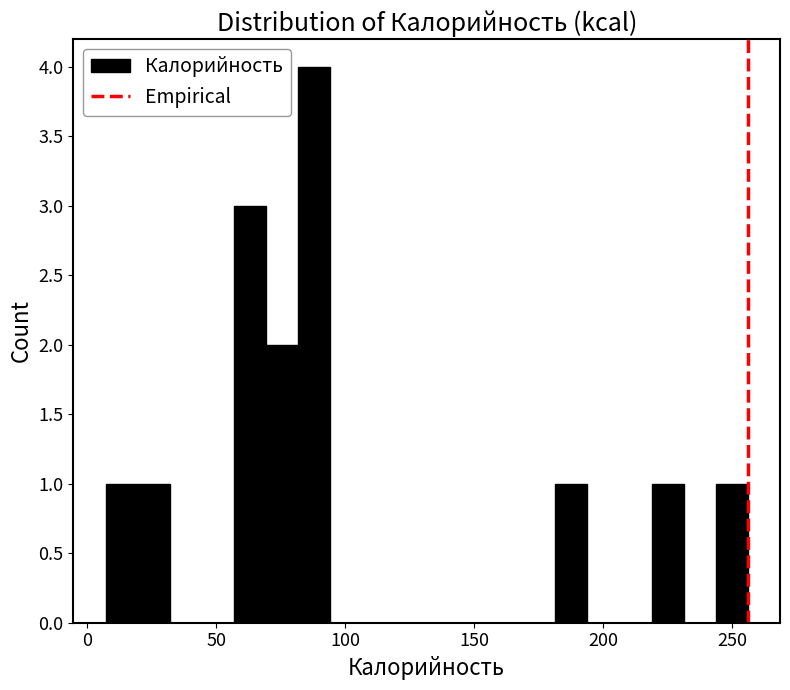

Read against the x-axis, roughly where is the centre of the tallest bar?

90